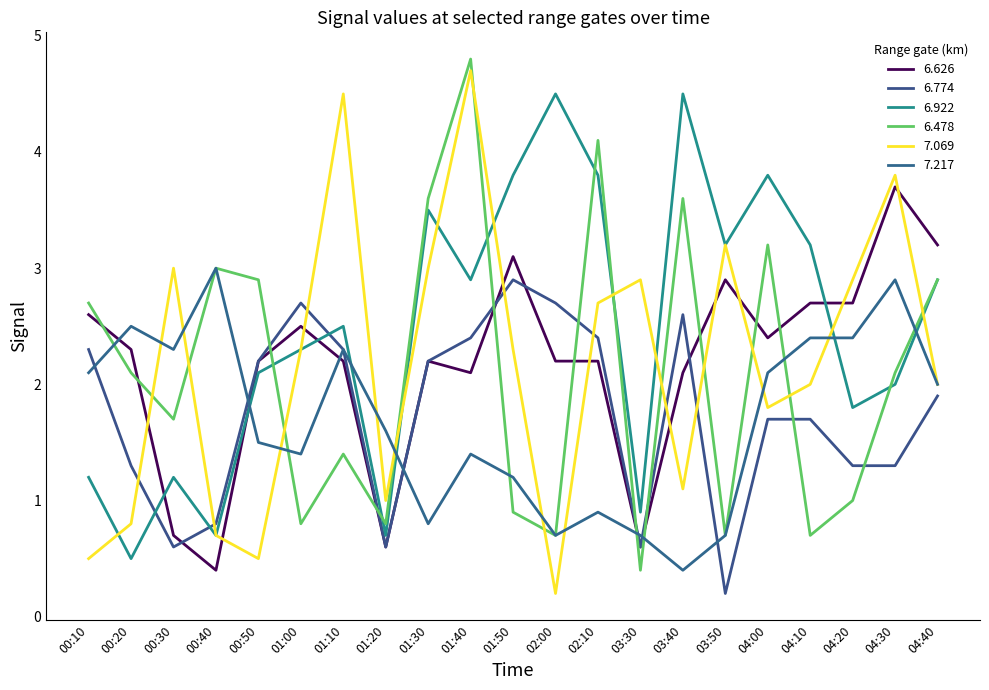

Where is the first local minimum for 7.217?

00:30